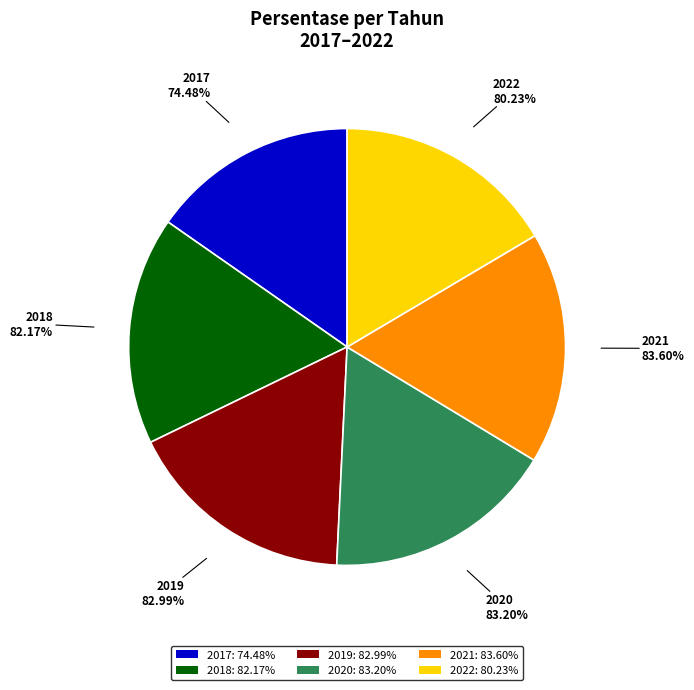

Combined, what portion of the pie is 2020 and 2021?

34.3%